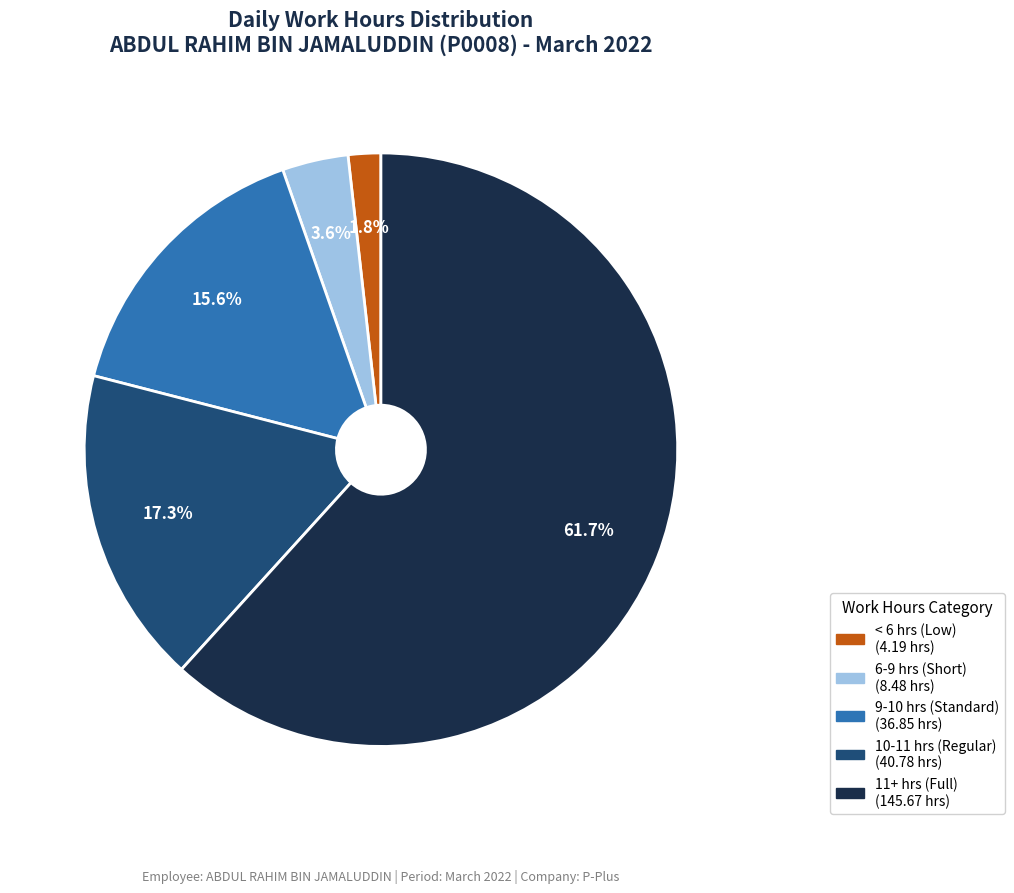

How many slices are in this pie chart?

5